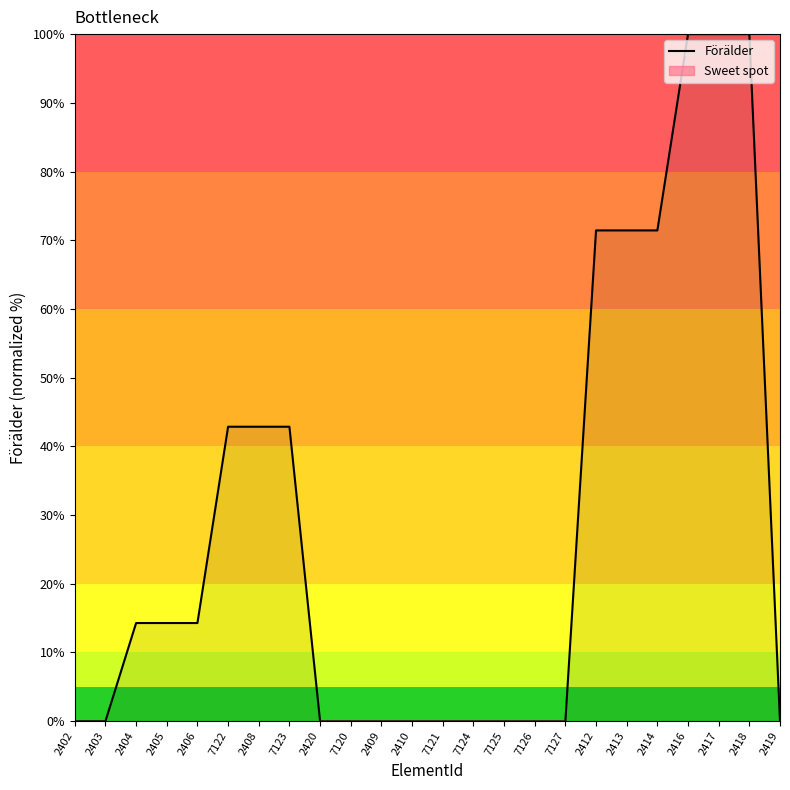

How many values are below 14?

12